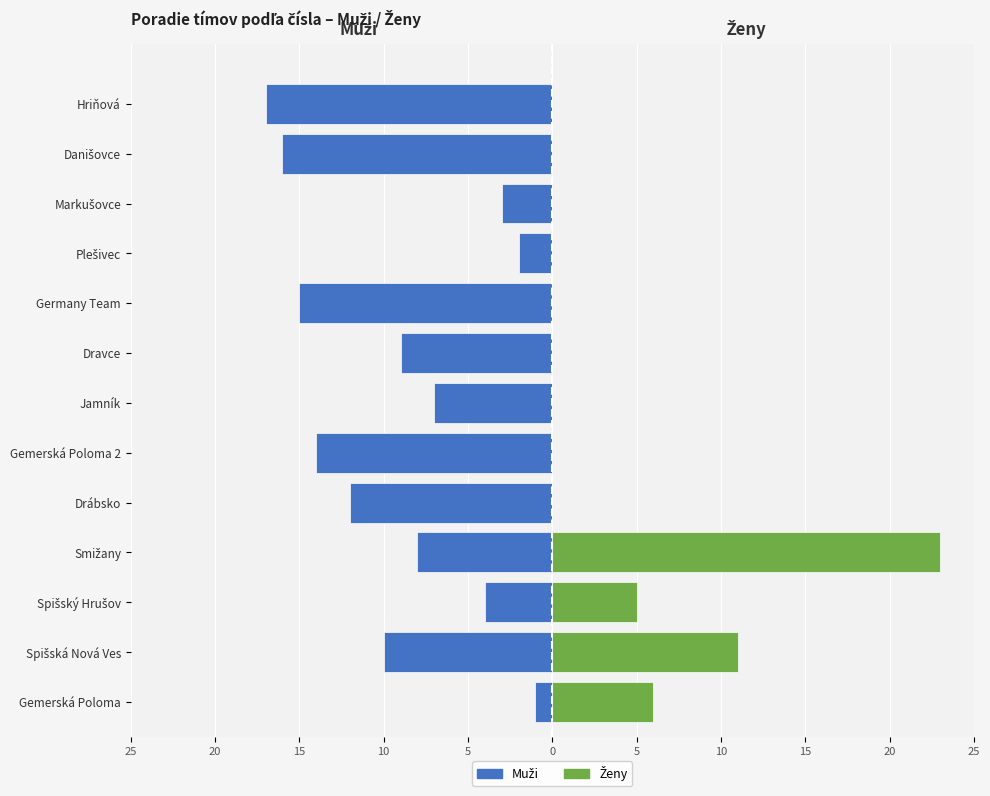

The Muži series shows -14 at Gemerská Poloma 2. True or false?

True